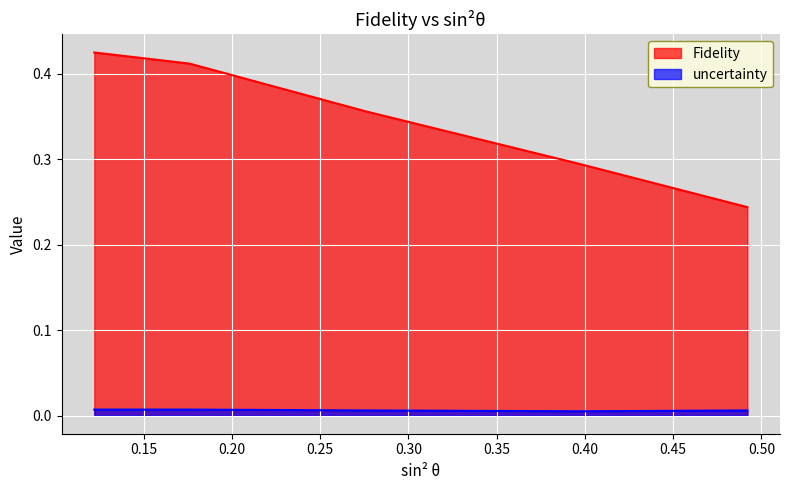

At how many categories does at least one series exceed 0?

5